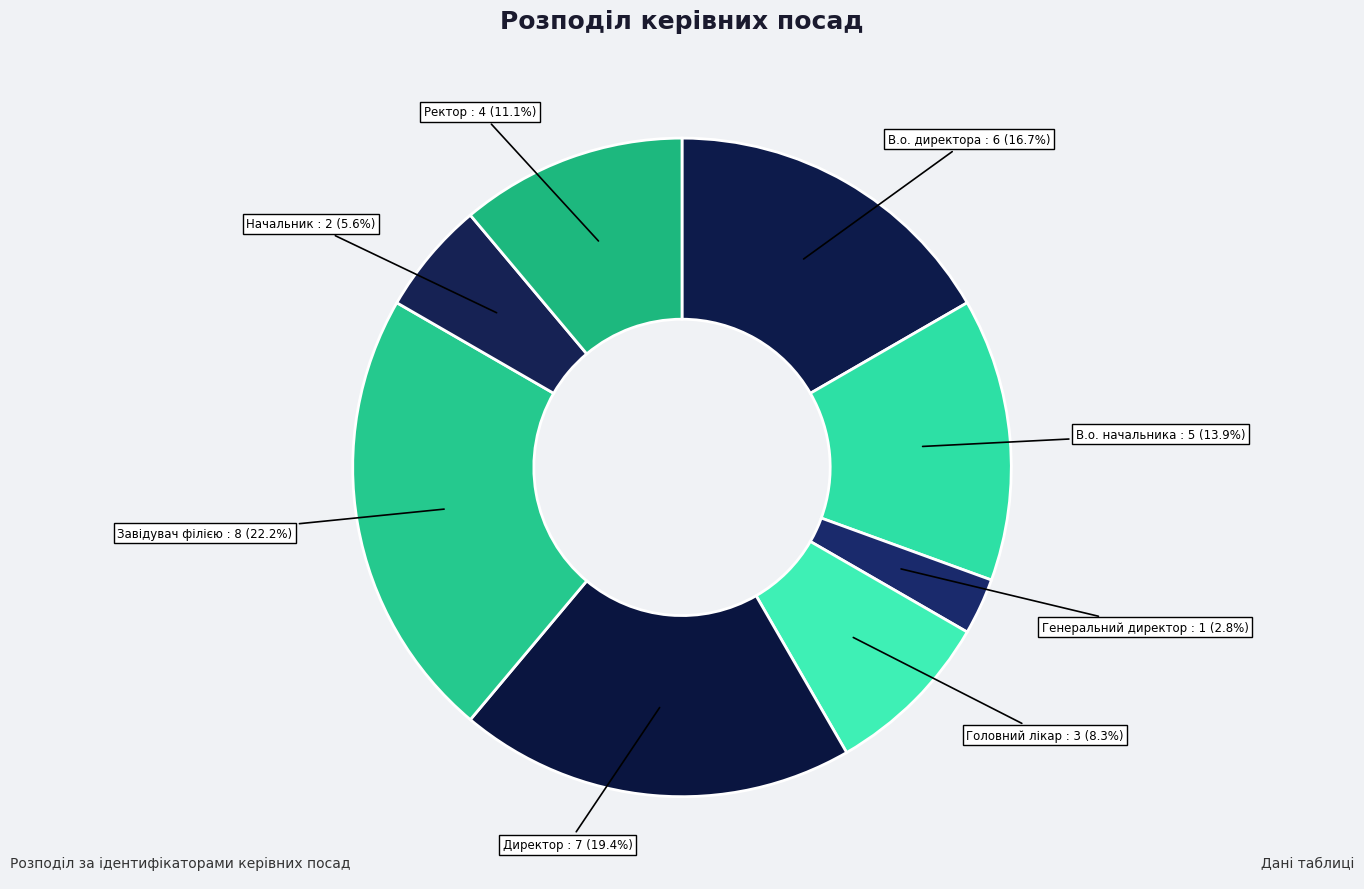

Which category has the smallest portion of the pie?

Генеральний директор